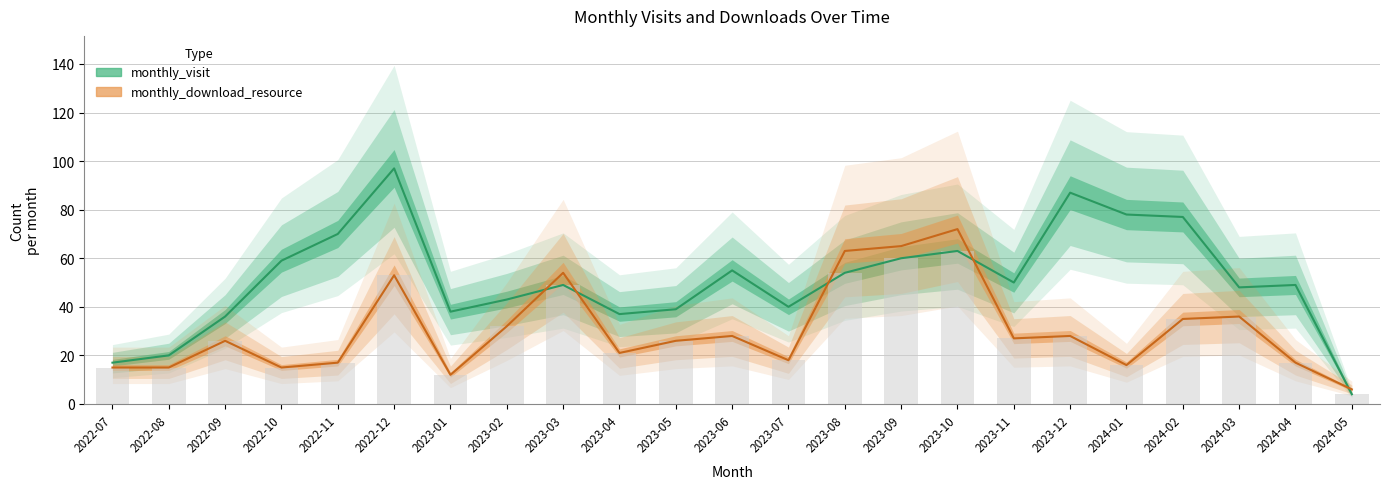

How many data points in monthly_download_resource are less than 26?

10